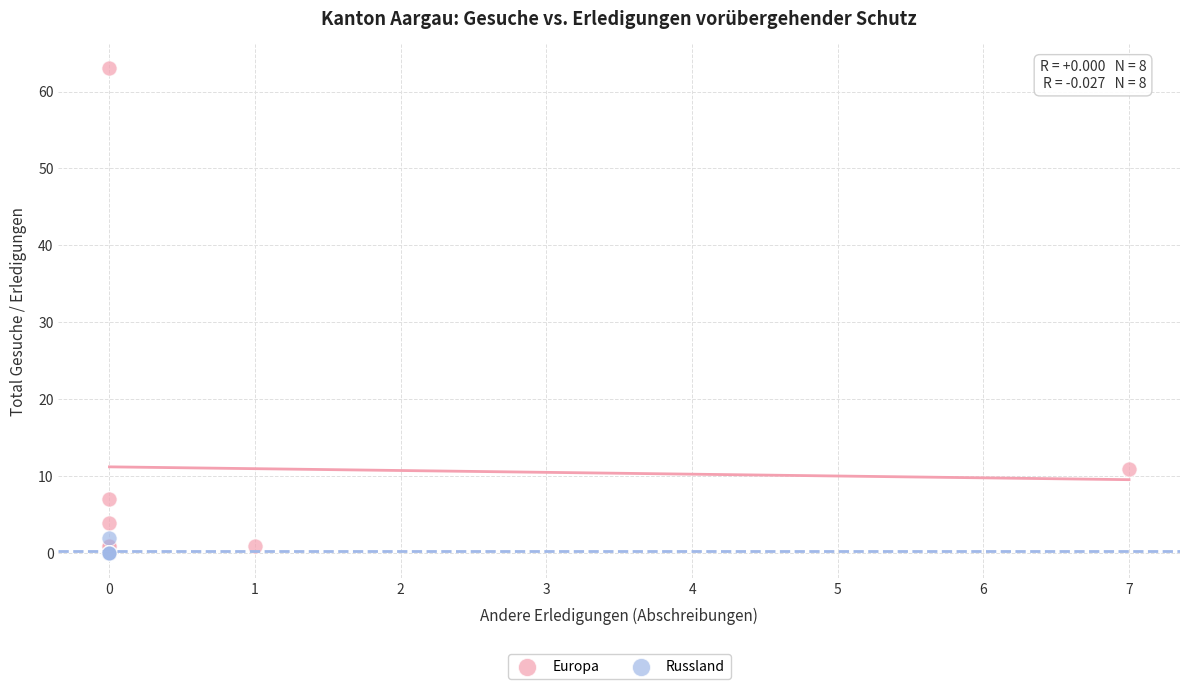

Which series has the widest spread of Y values?

Europa